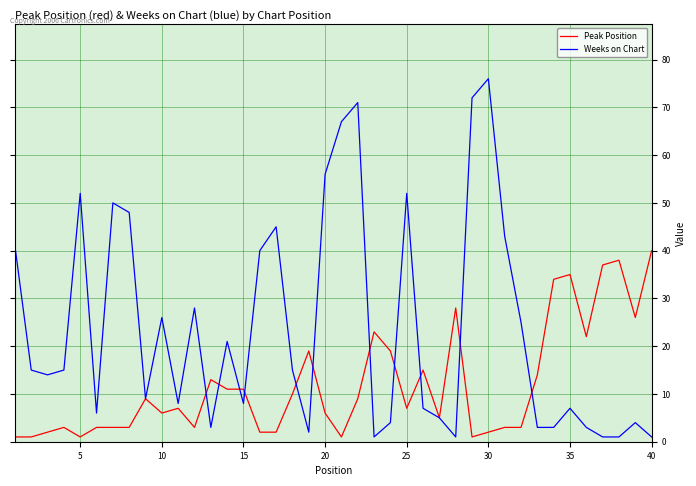

Is this an area chart (filled region under the line)?

No